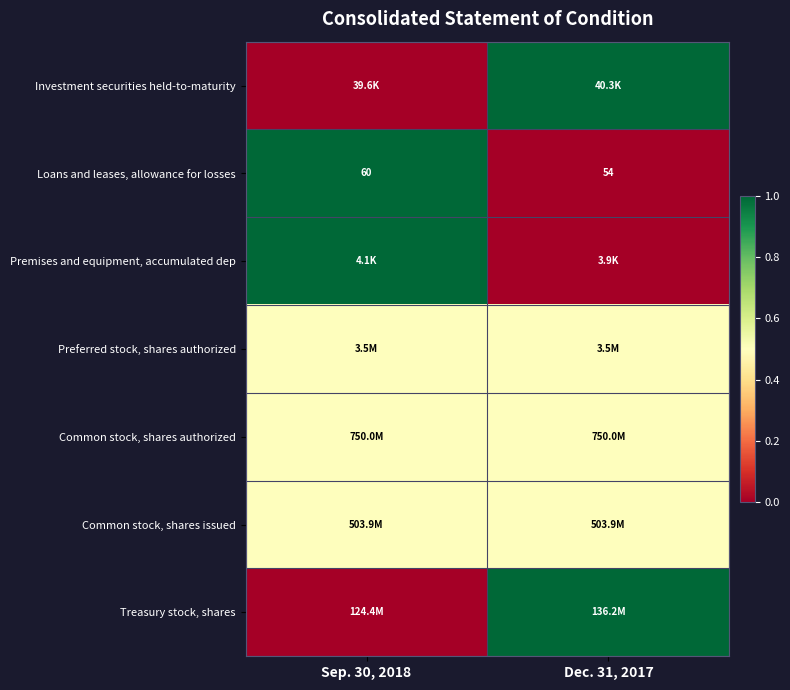

At which label does Loans and leases, allowance for losses reach its peak?

Sep. 30, 2018